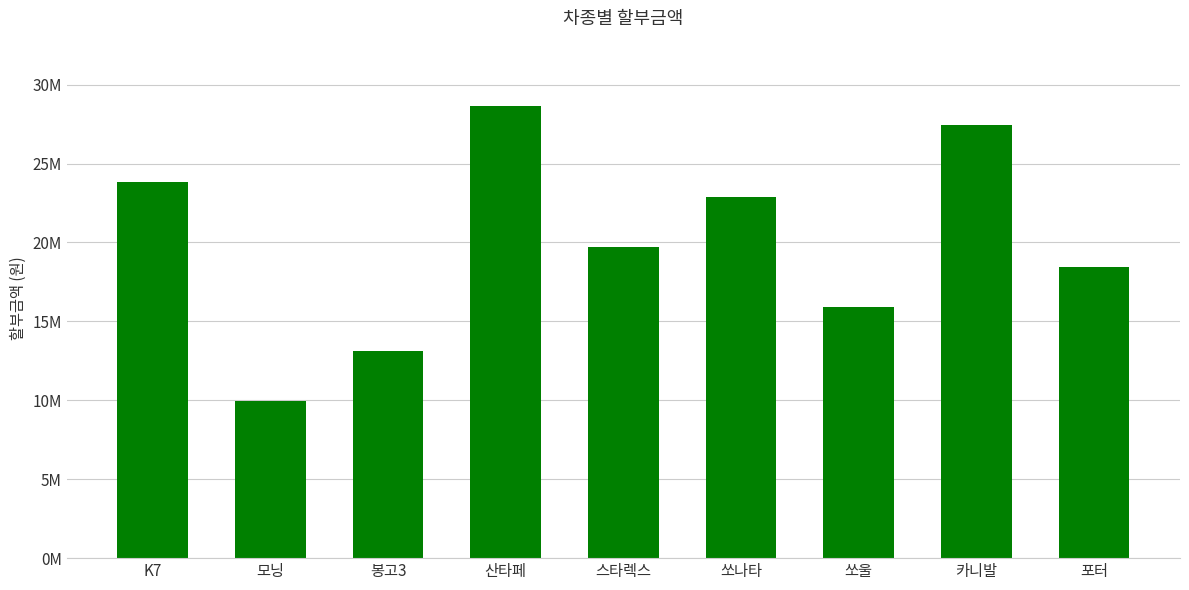

What is the smallest value displayed?

9962000.0